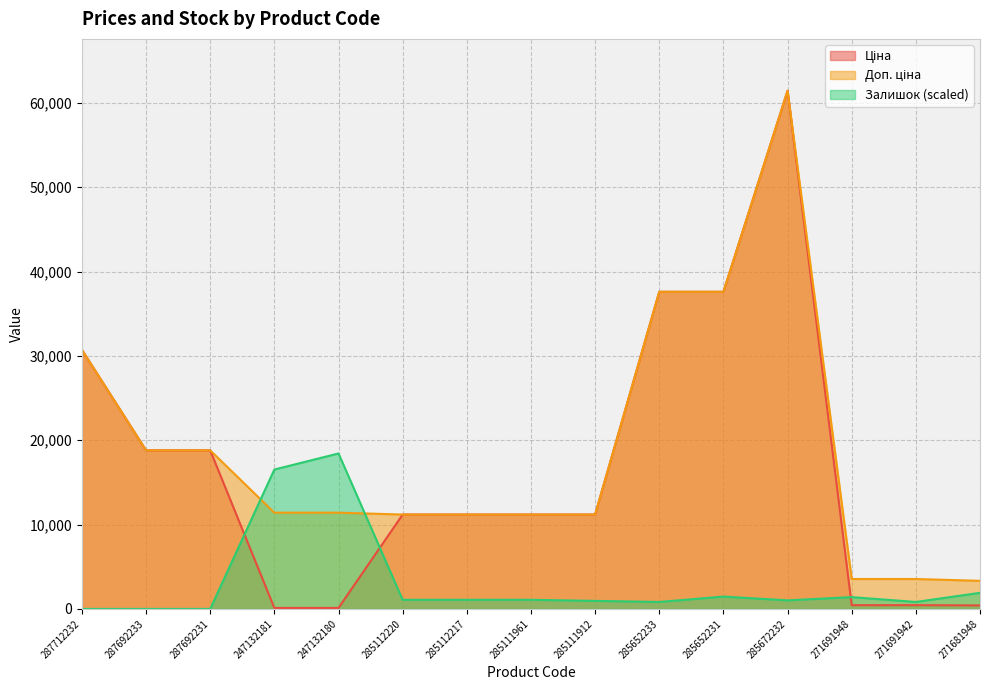

What position from the left is 271691942?

14